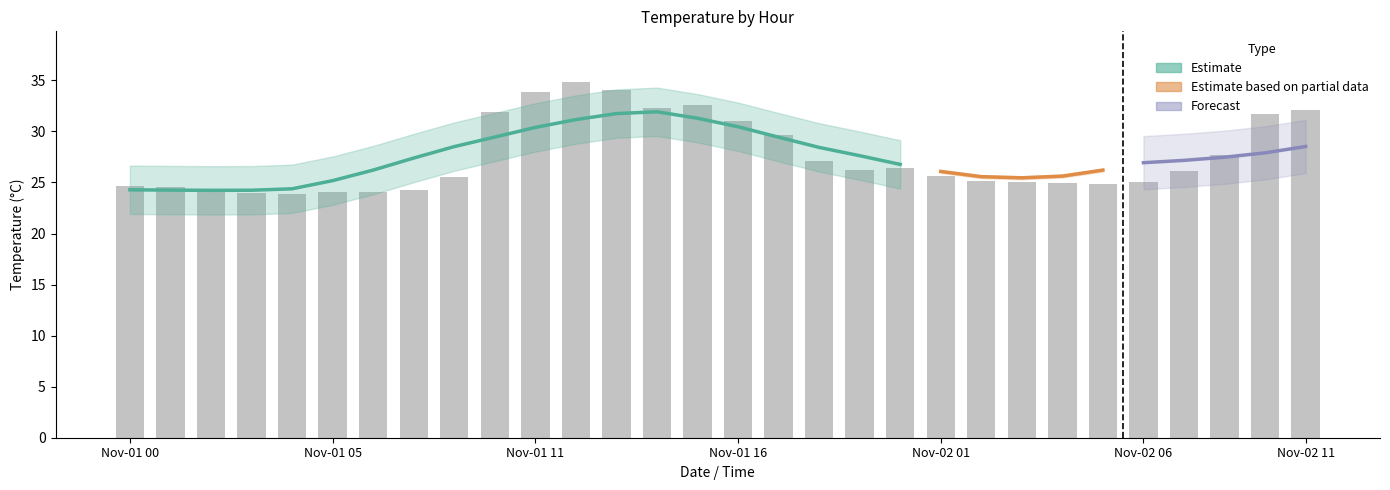

How many bars are there in total?

30